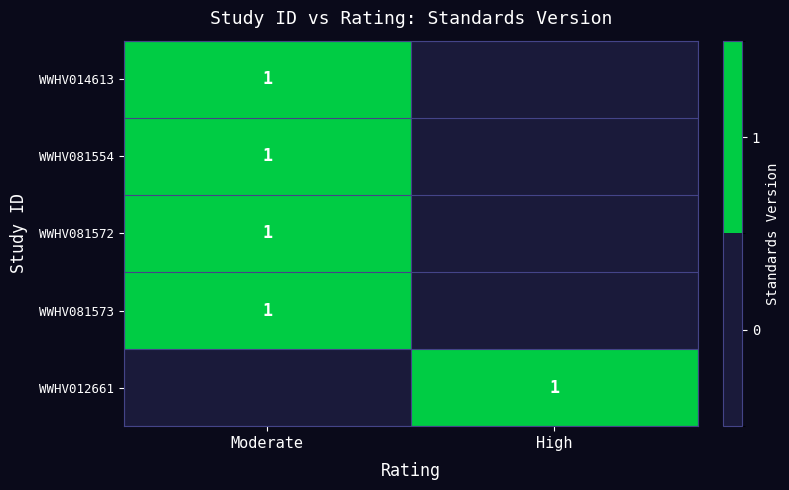

The WWHV081573 series shows 1 at Moderate. True or false?

True